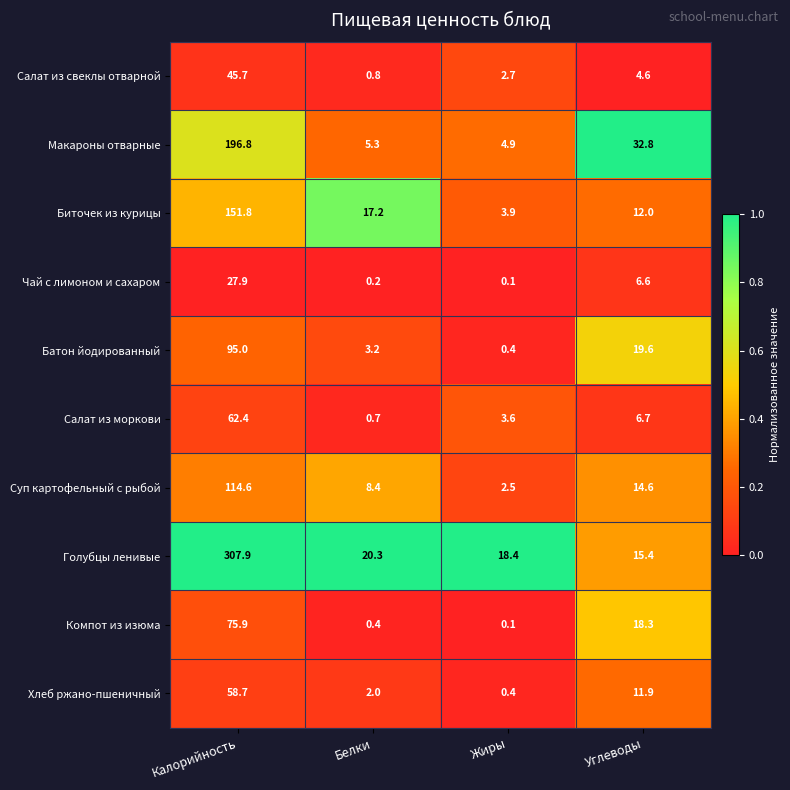

The Компот из изюма series shows 129.4 at Калорийность. True or false?

False